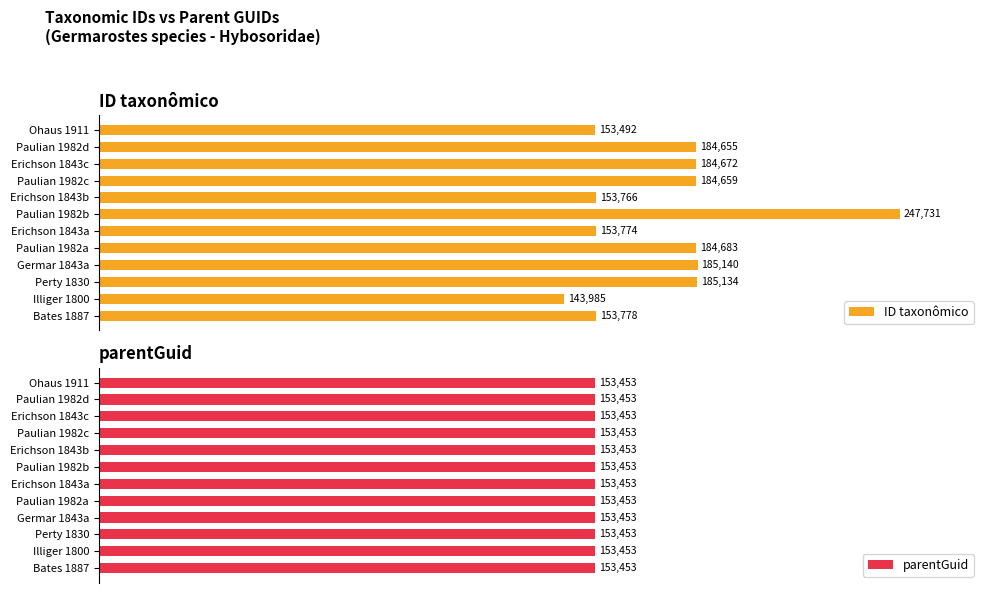

Is it true that ID taxonômico equals 109.0 at Erichson 1843b?

False